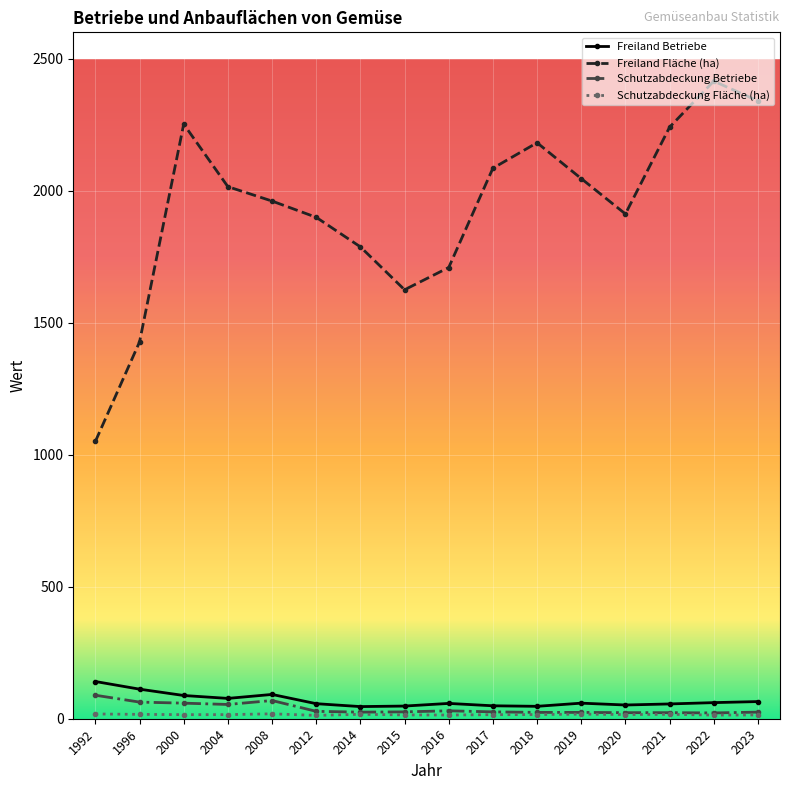

Which series has the widest spread of values?

Freiland Fläche (ha)